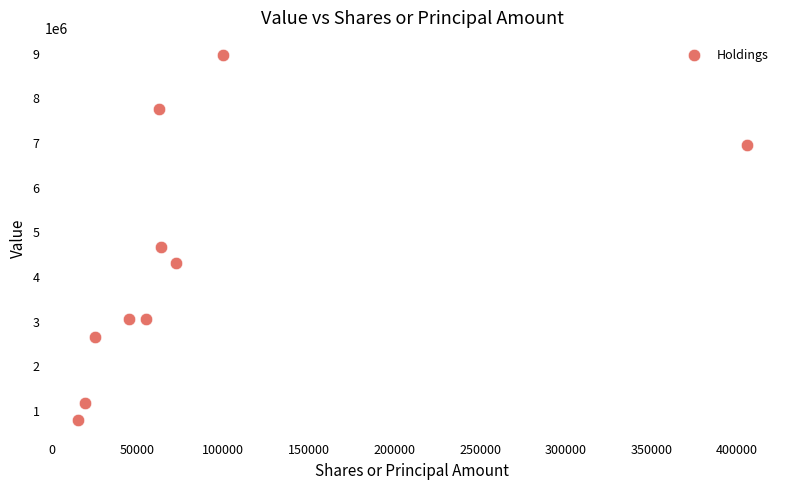

What is the range of X values (max minus min)?

390497